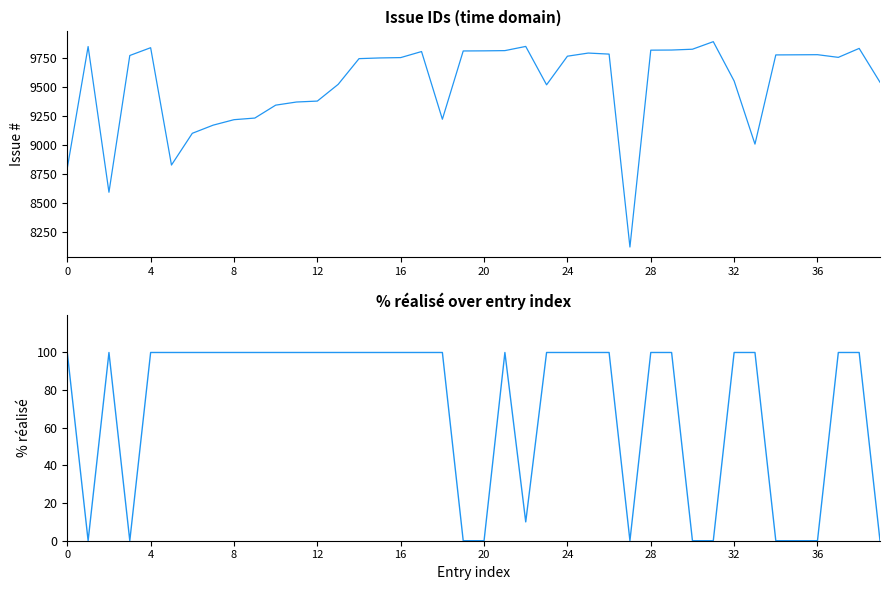

How many data points in Issue ID are less than 9756?

20